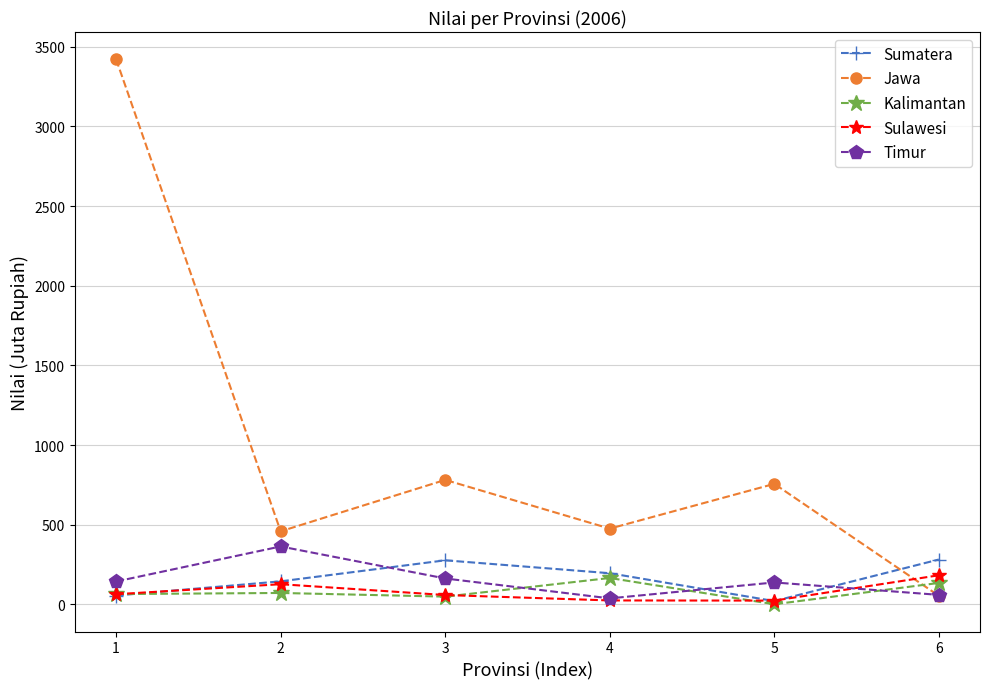

How many interior local valleys does the Jawa series have?

2